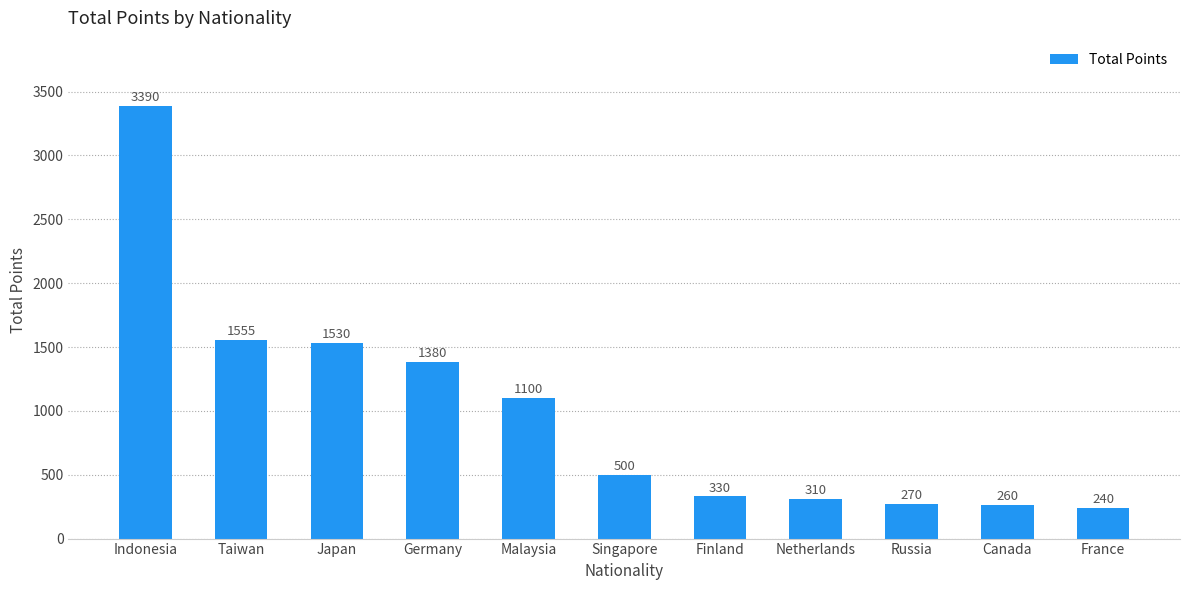

What is the value of the 11th bar from the left?

240